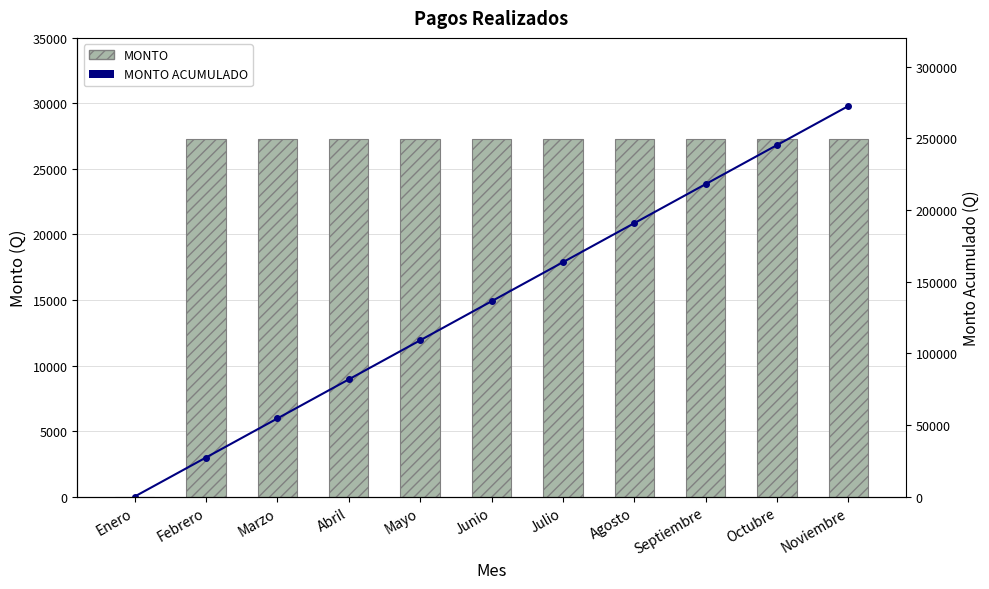

At which label does MONTO ACUMULADO first exceed 136250?

Julio